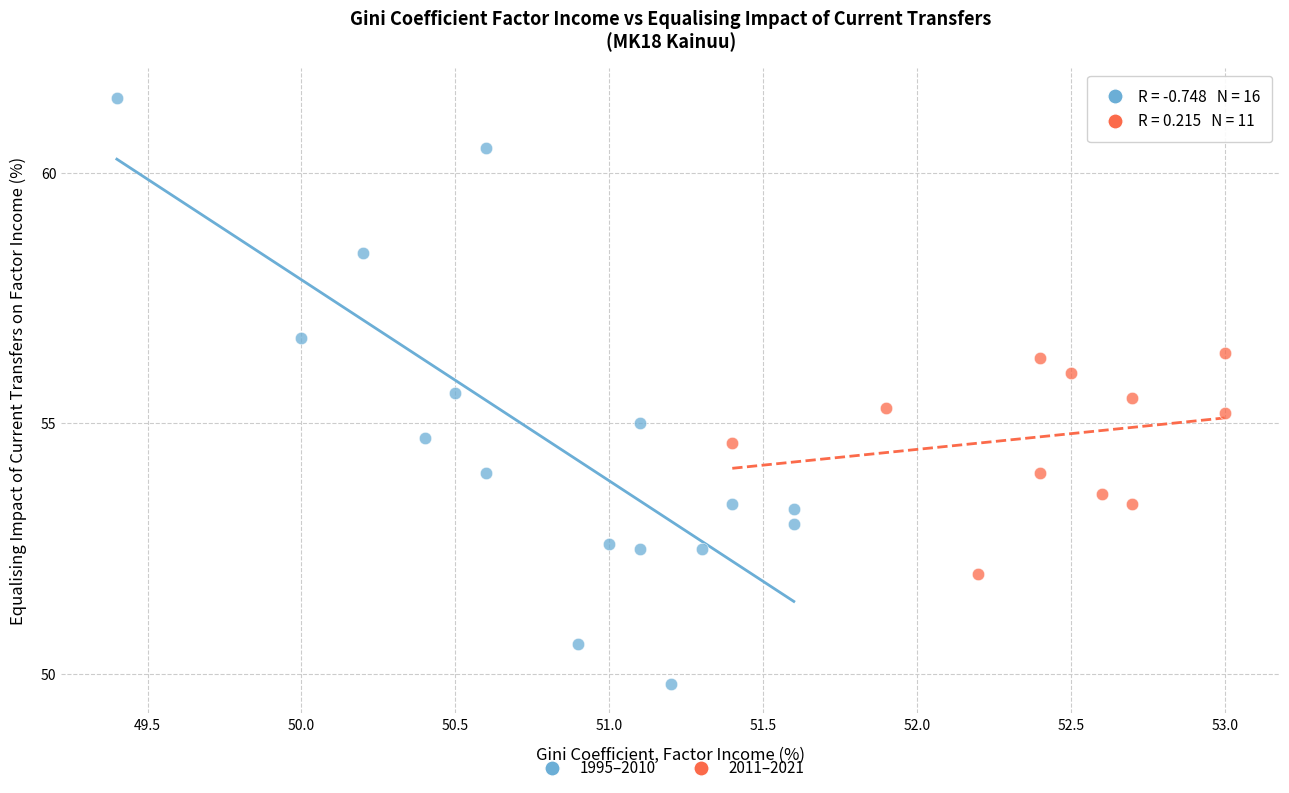

Which series has the widest spread of Y values?

1995–2010